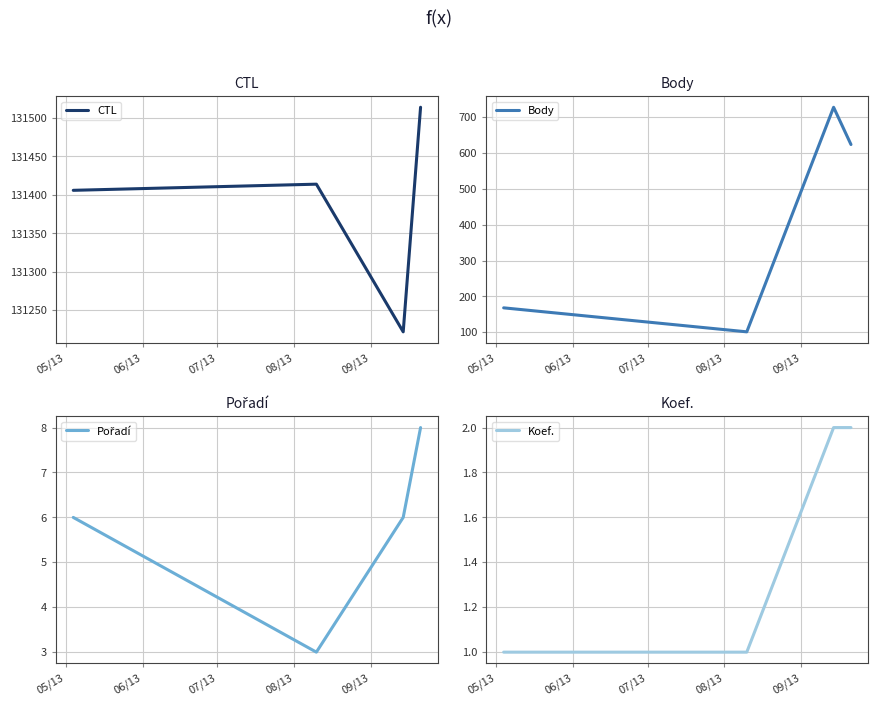

What is the highest value of the CTL series?

131514